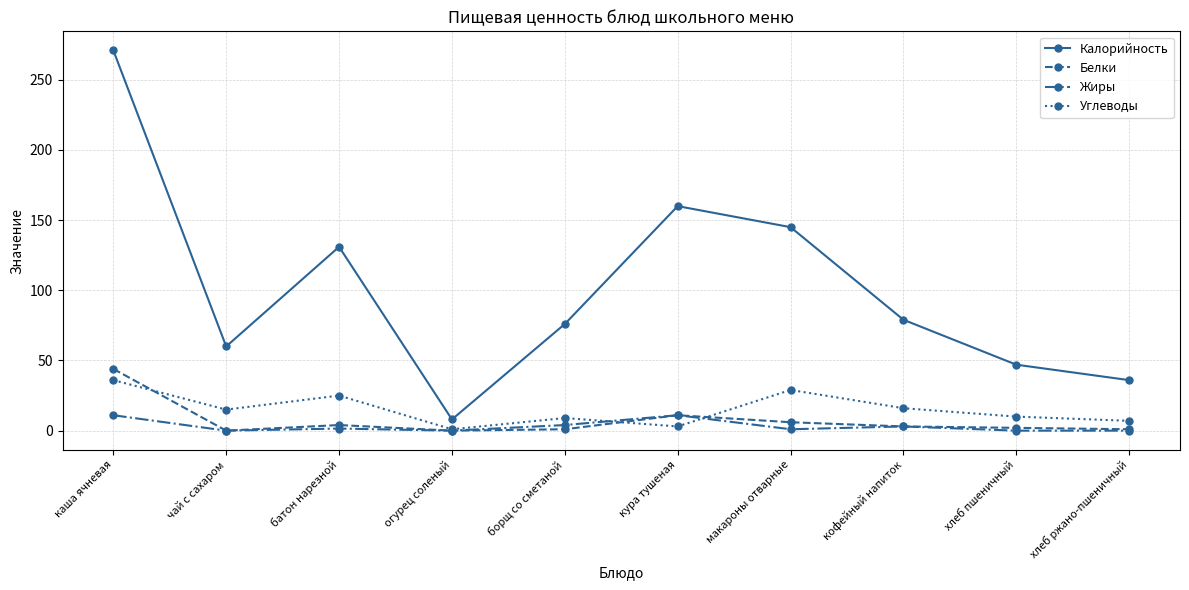

How many categories are shown in the chart?

10